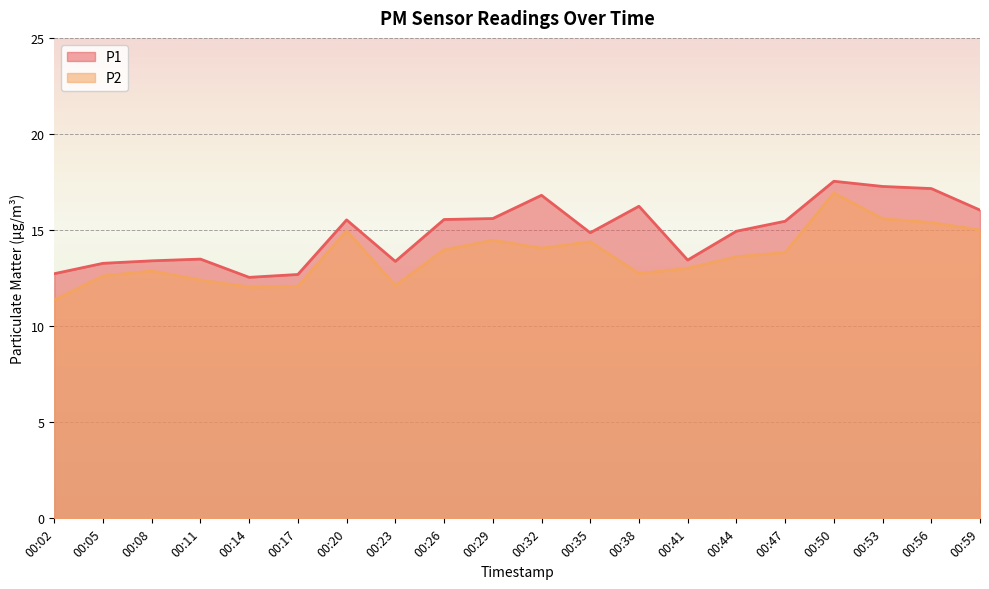

Reading left to right, what are all the values shown in this chart?

P1: 12.7	13.3	13.4	13.5	12.5	12.7	15.5	13.4	15.6	15.6	16.8	14.9	16.2	13.4	14.9	15.5	17.5	17.3	17.2	16.0
P2: 11.4	12.6	12.9	12.4	12.0	12.1	15.0	12.1	14.0	14.5	14.1	14.4	12.7	13.0	13.6	13.8	16.9	15.6	15.4	15.0